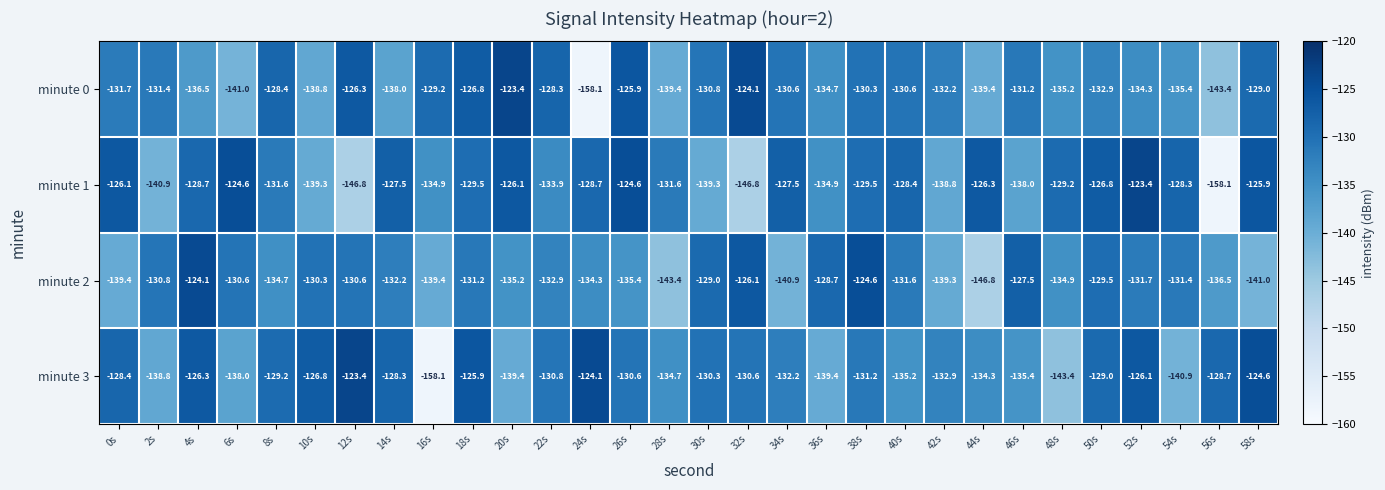

Is it true that minute 1 equals -203.1 at 12s?

False